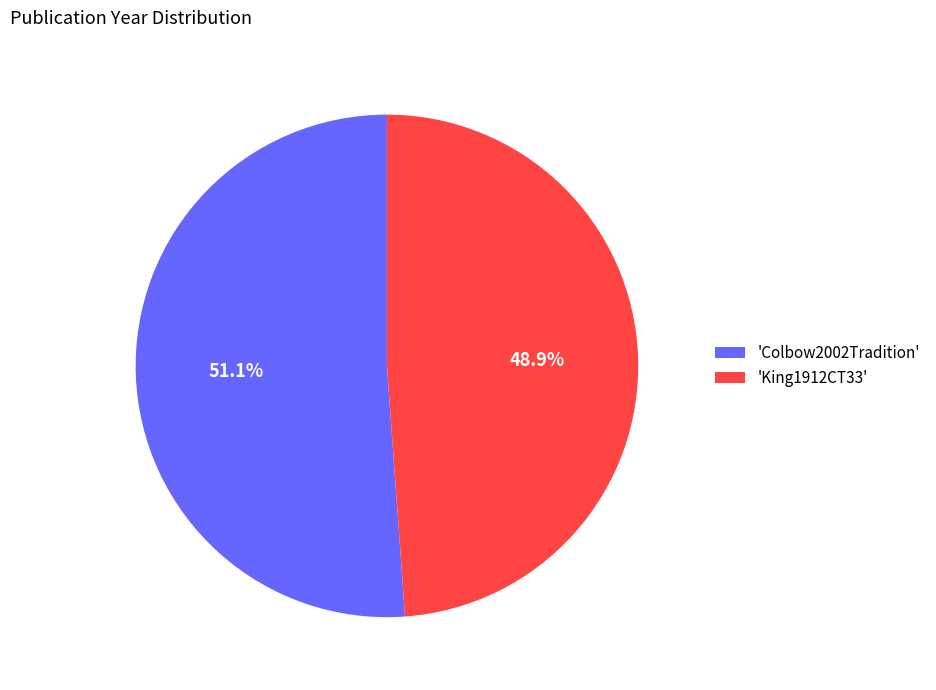

To the nearest percent, what is the average slice percentage?

50%